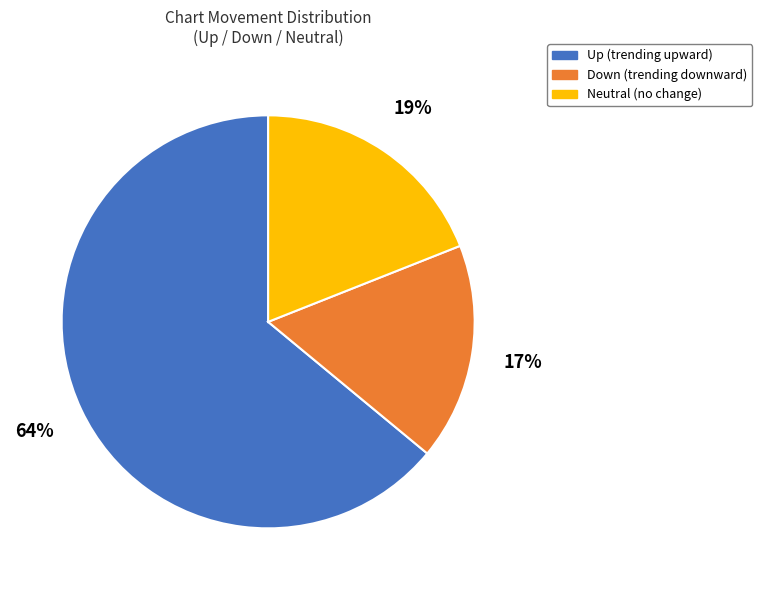

Is there a majority slice in this chart?

Yes